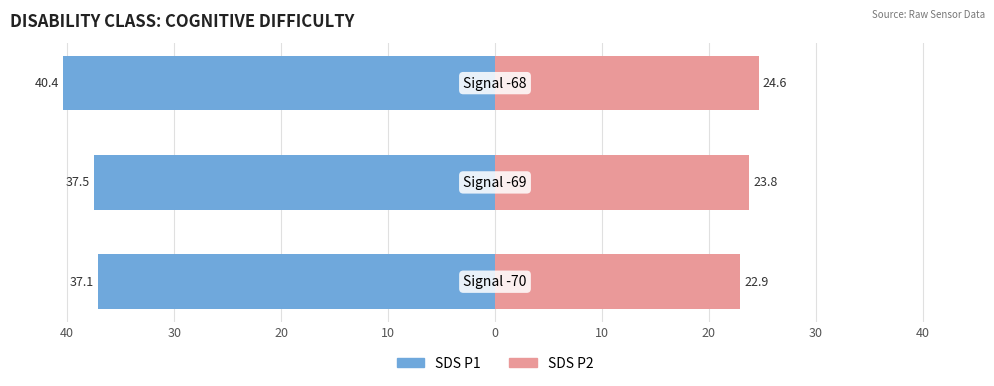

Reading left to right, list all the values displayed in this chart.

SDS_P1: 40=-37.1	30=-37.5	20=-40.4
SDS_P2: 40=22.9	30=23.8	20=24.6